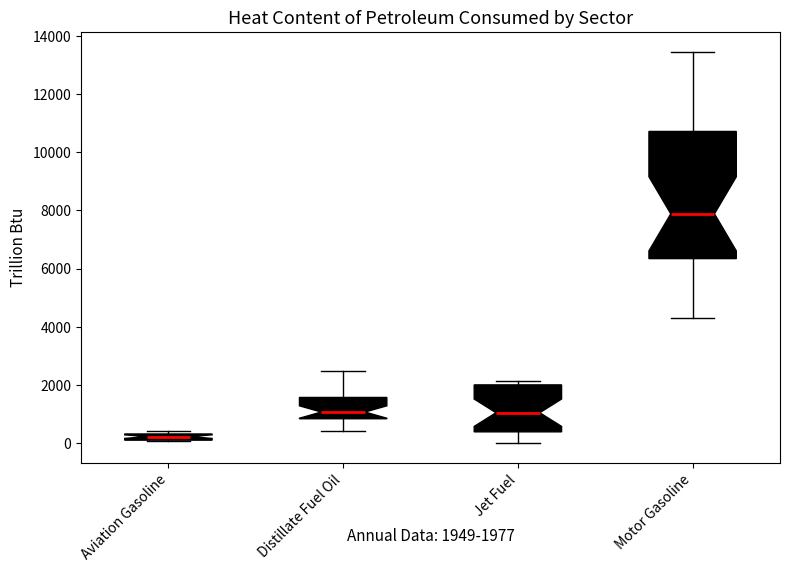

Which box is the tallest, from its lower edge to its upper edge?

Motor Gasoline